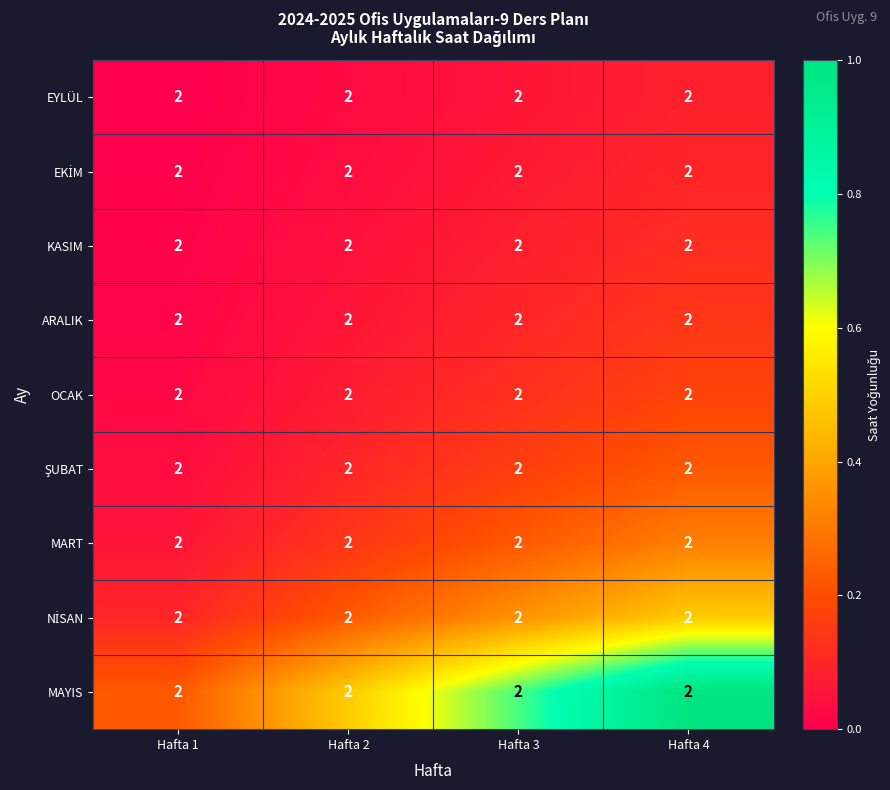

How many data points does each series have?

4